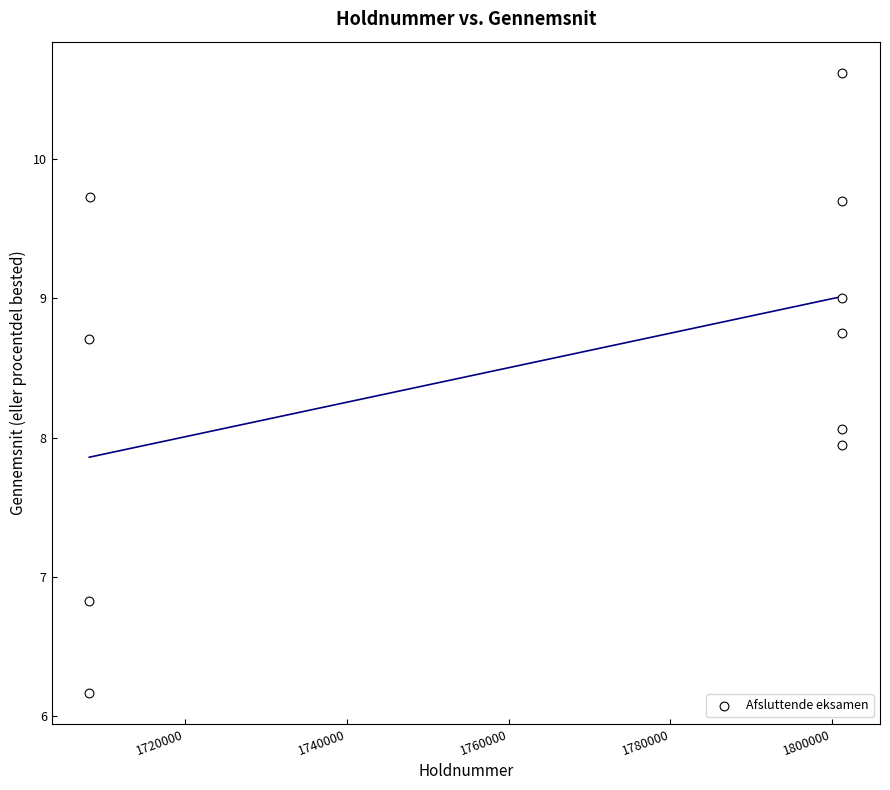

What is the average X value?

1764023.8